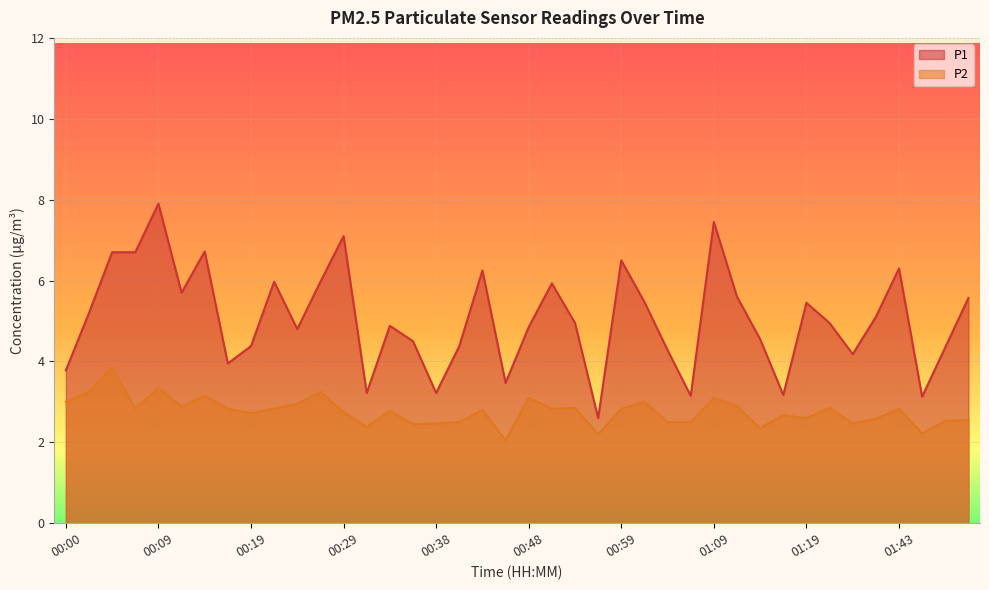

True or false: P2 has more than 1 interior local peaks.

True